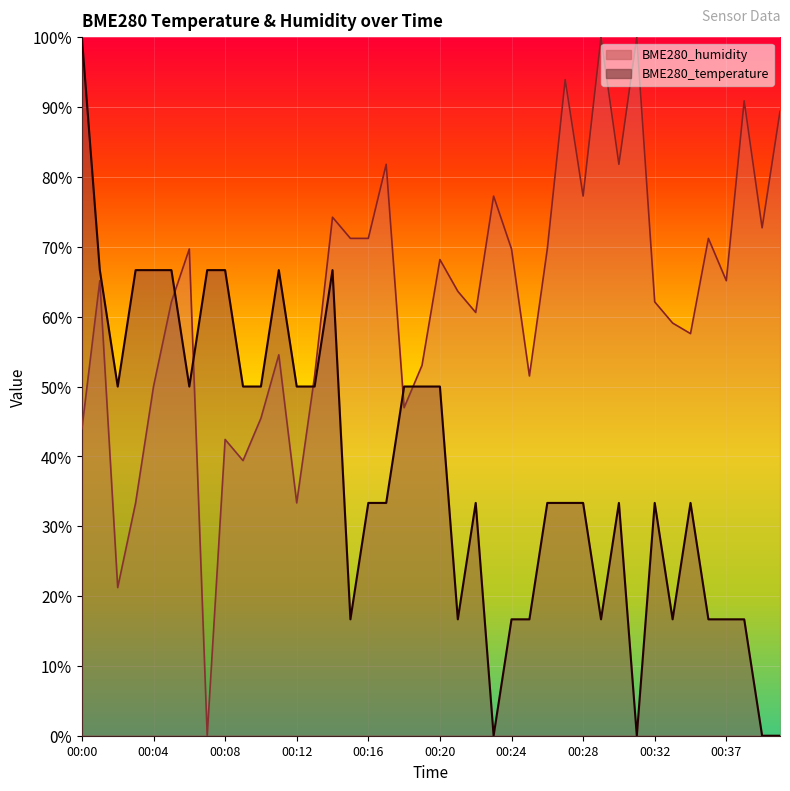

True or false: BME280_temperature and BME280_humidity intersect in this chart.

True